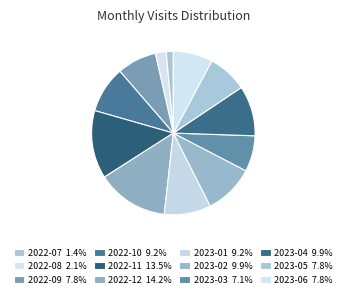

Approximately how many times larger is the value at 2022-11 compared to 2022-10?

1.5